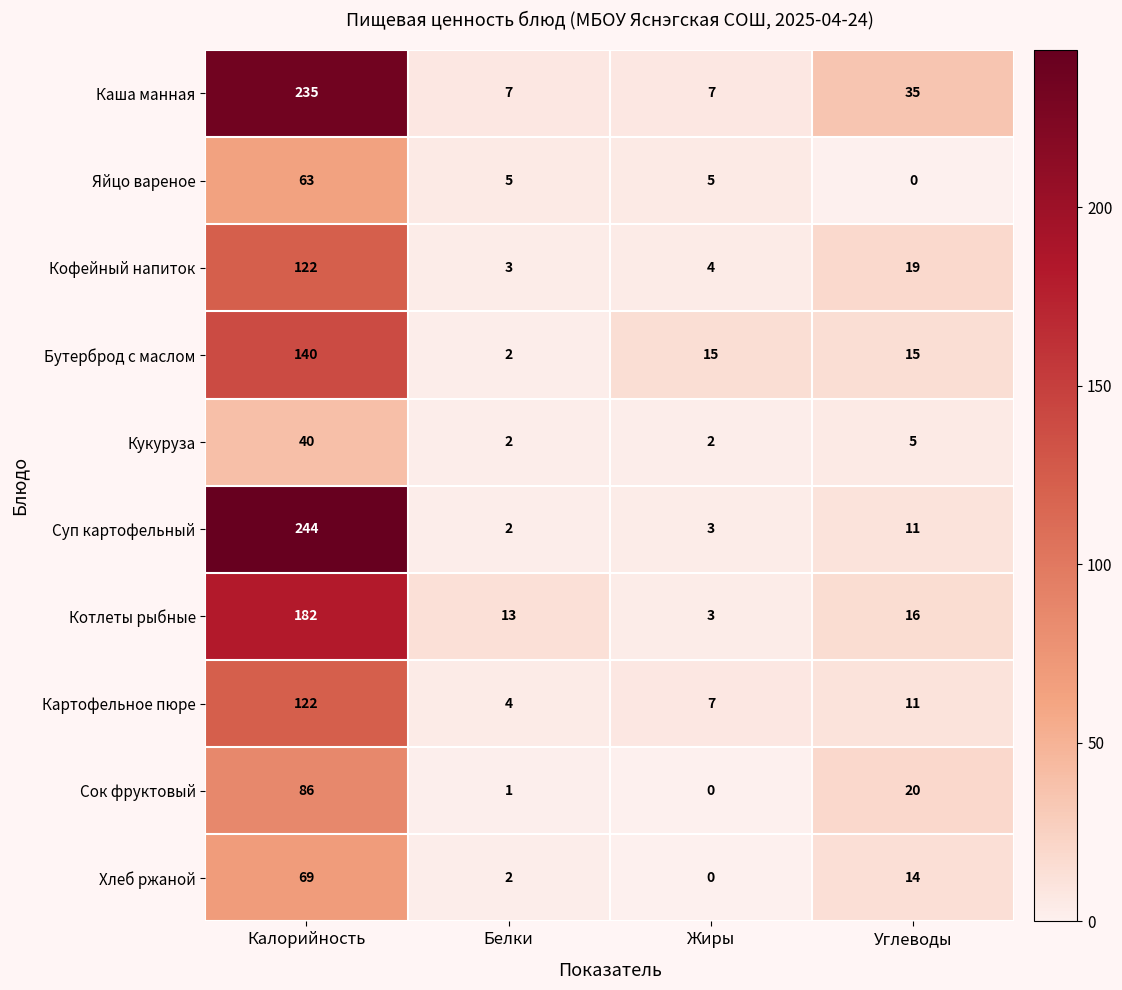

Which series has the widest spread of values?

Суп картофельный